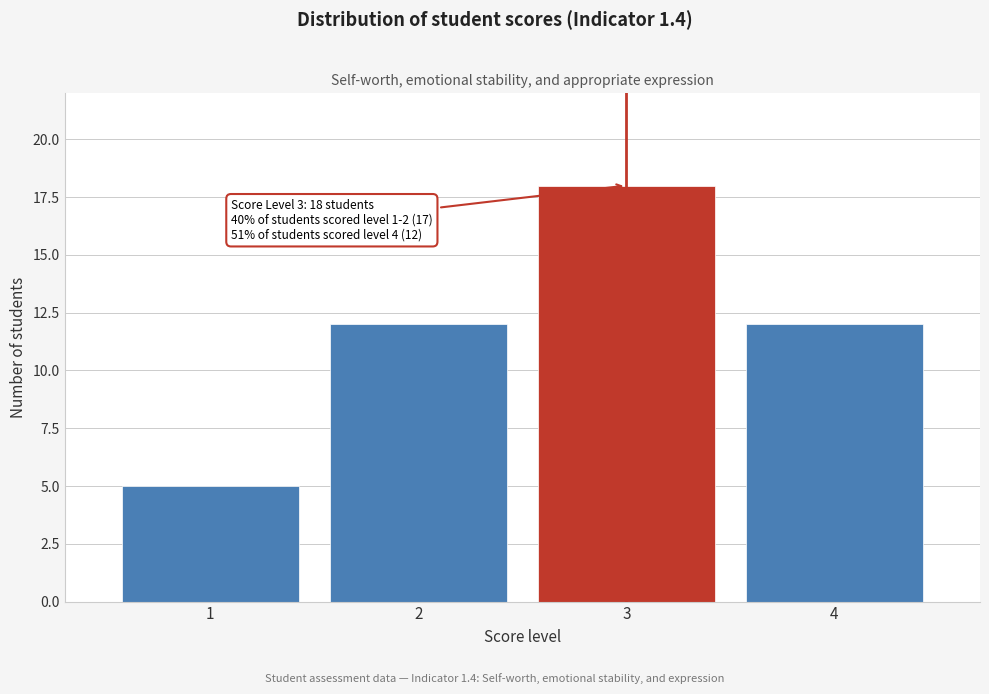

Reading left to right, what are all the values shown in this chart?

1=5	2=12	3=18	4=12